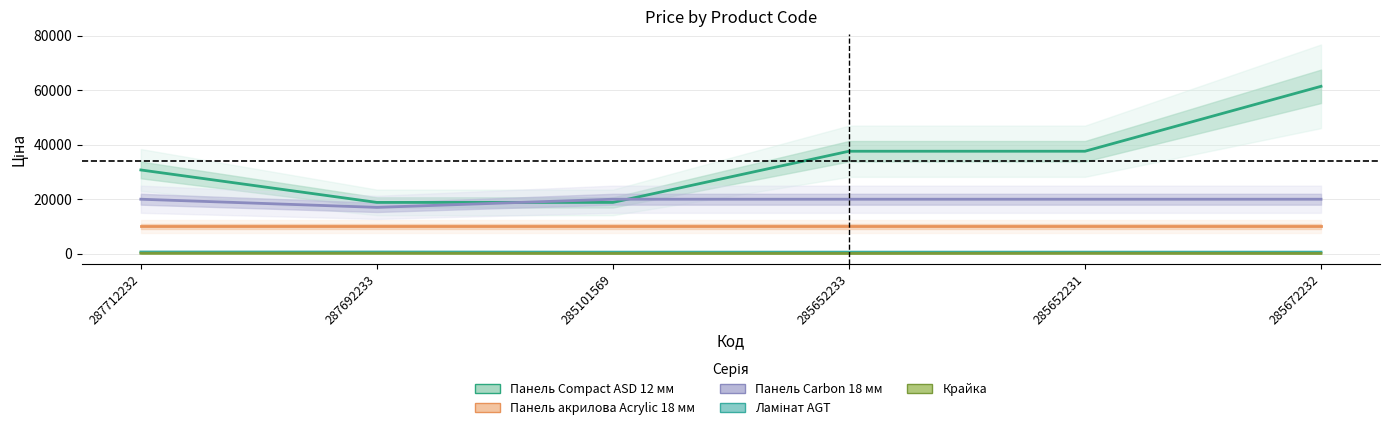

Reading right to left, what are all the values shown in this chart?

Панель Compact ASD 12 мм: 61434.3	37593.6	37593.6	18796.8	18796.8	30717.1
Панель акрилова Acrylic 18 мм: 9975.0	9975.0	9975.0	9975.0	9975.0	9975.0
Панель Carbon 18 мм: 19964.2	19964.2	19964.2	19964.2	16976.3	19964.2
Ламінат AGT: 539.0	539.0	539.0	539.0	589.9	589.9
Крайка: 57.0	114.1	57.0	57.0	114.1	114.1